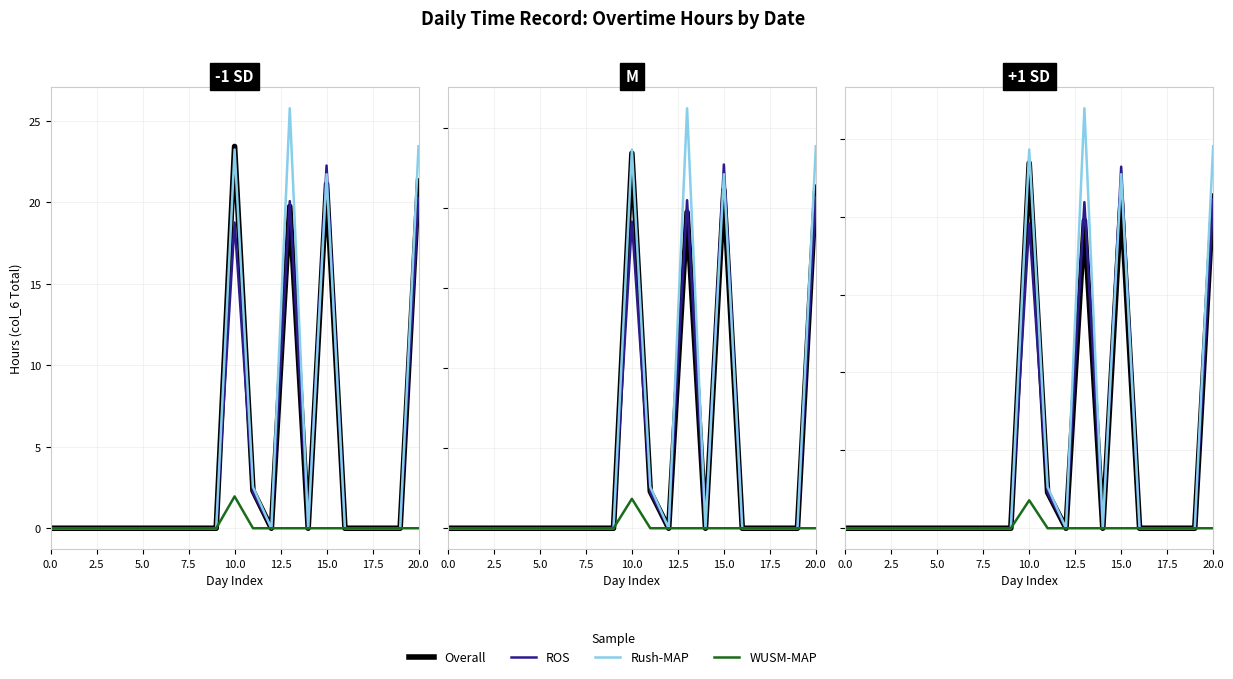

The Rush-MAP series shows 18.7 at 18. True or false?

False